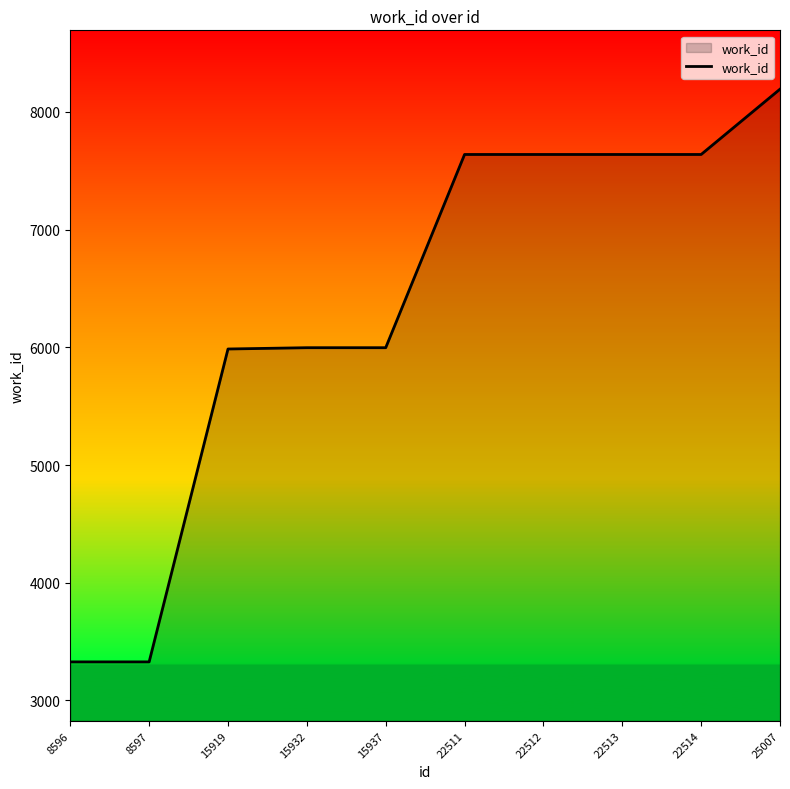

Does the chart display data point markers on the line(s)?

No